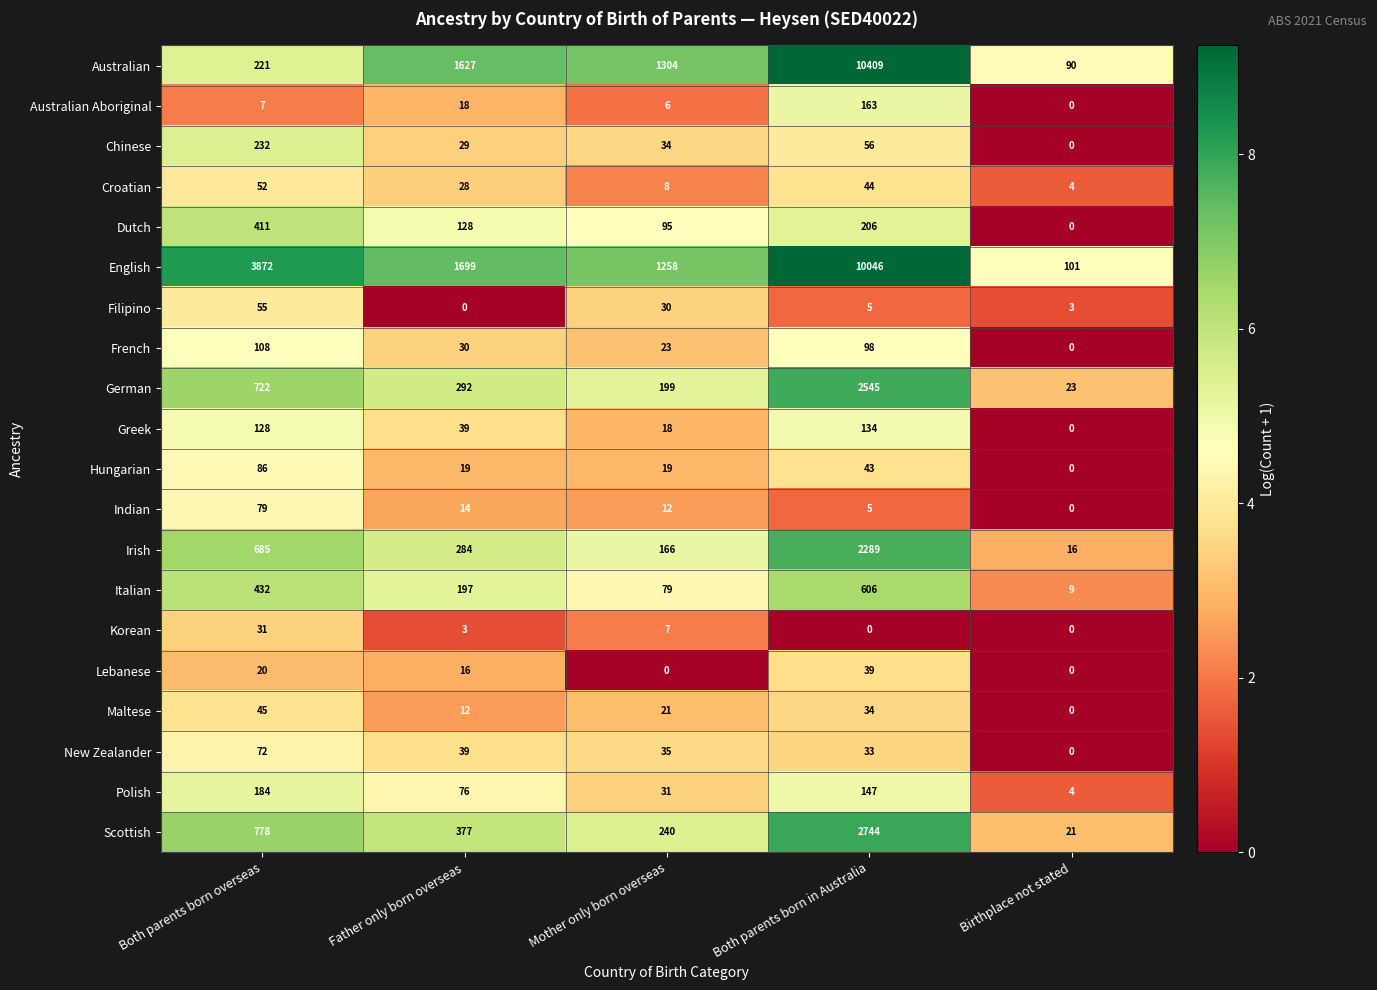

Is it true that French equals 18 at Father only born overseas?

False